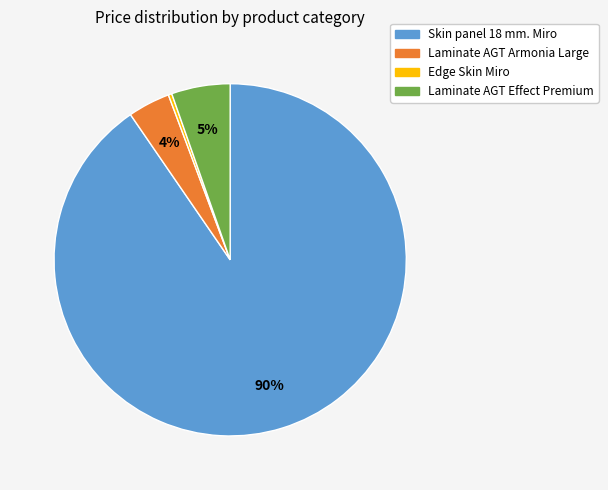

What is the largest slice in the pie chart?

Skin panel 18 mm. Miro